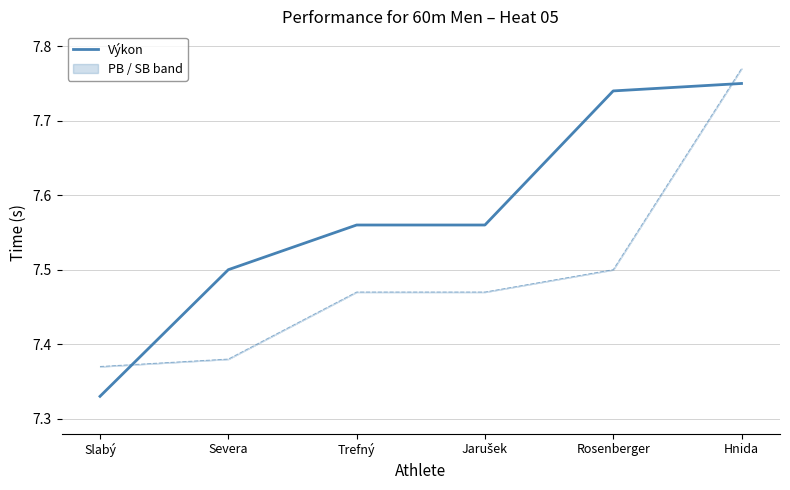

What is the total value across all series at Slabý?

14.7